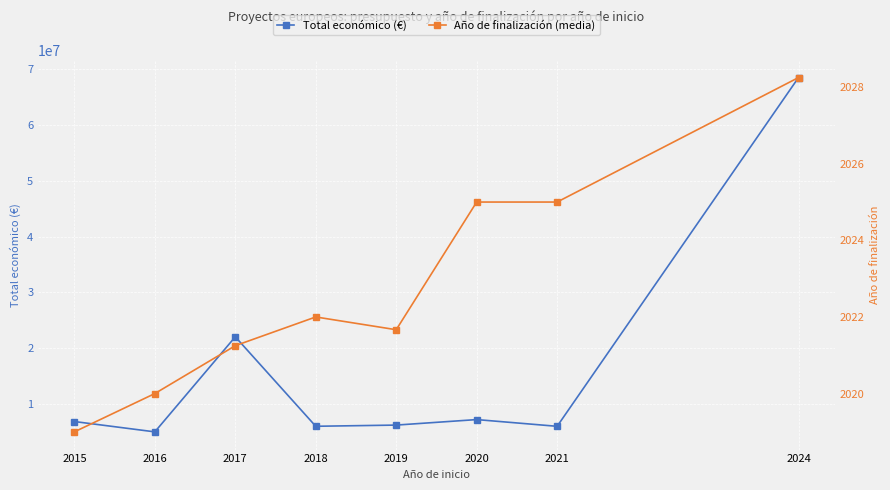

How many lines are shown in the chart?

2